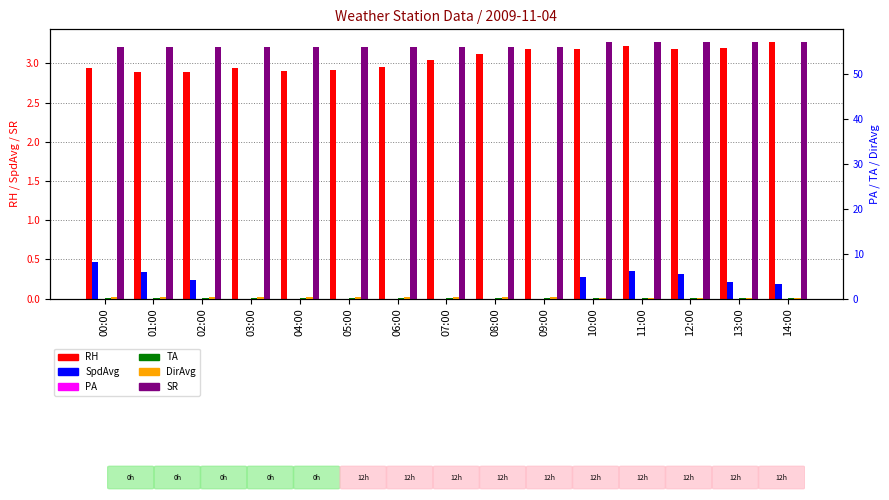

The SpdAvg series shows 0.2 at 13:00. True or false?

True